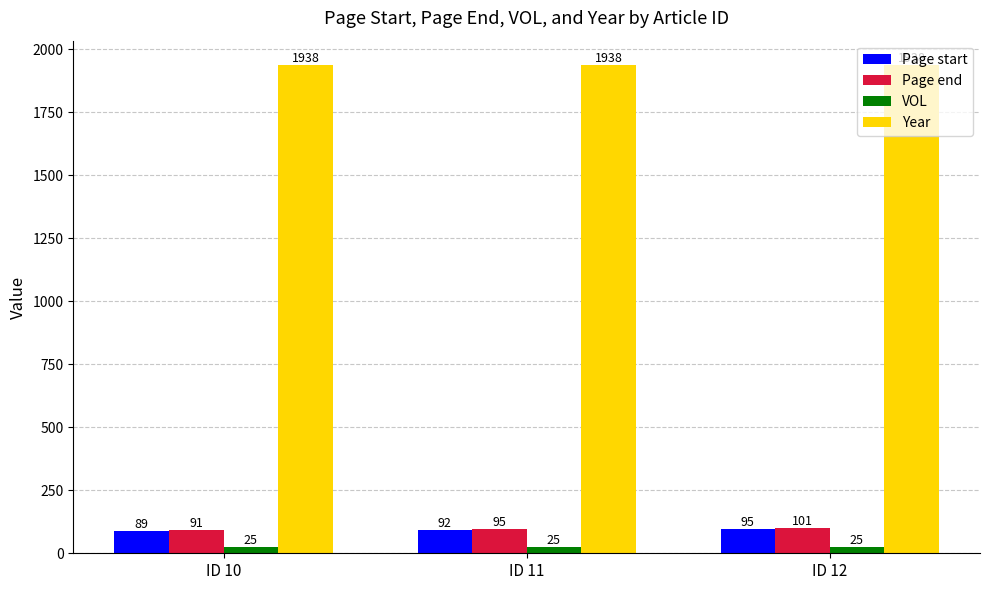

List the labels in order of Page end value, largest first.

ID 12, ID 11, ID 10